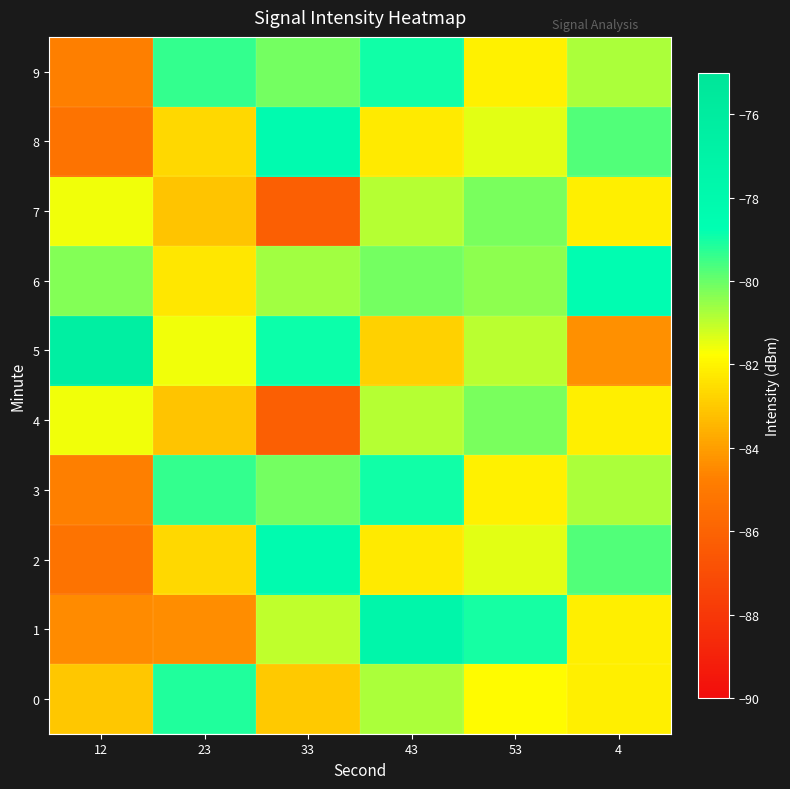

Which series has the widest spread of values?

5